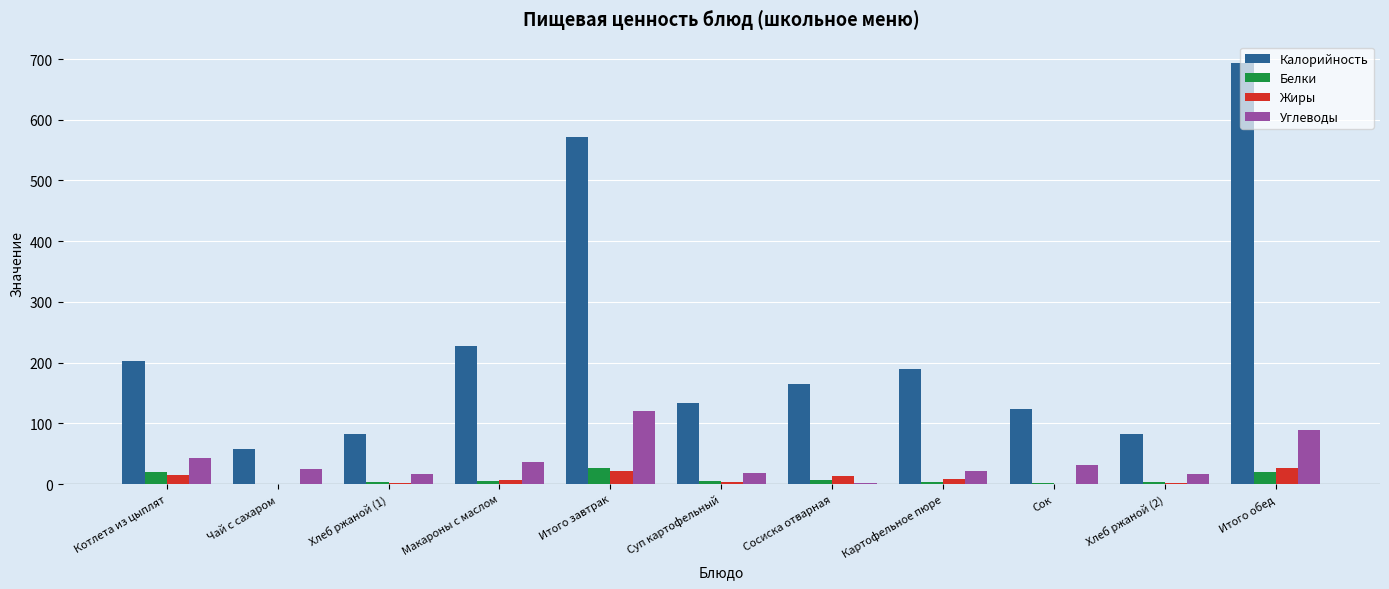

What are all the series names shown in the legend?

Калорийность, Белки, Жиры, Углеводы